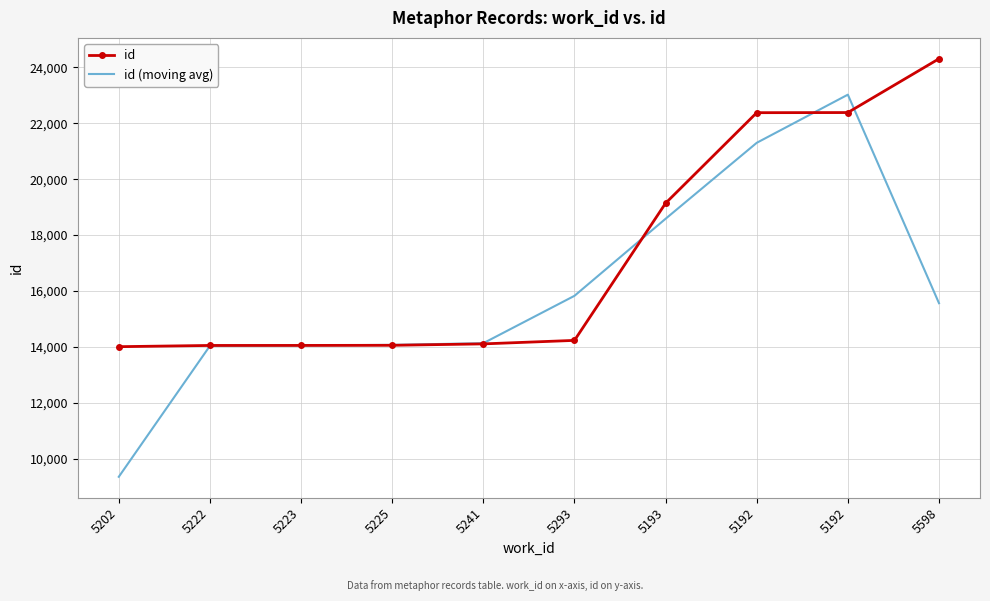

What is the minimum value for id?

14007.0